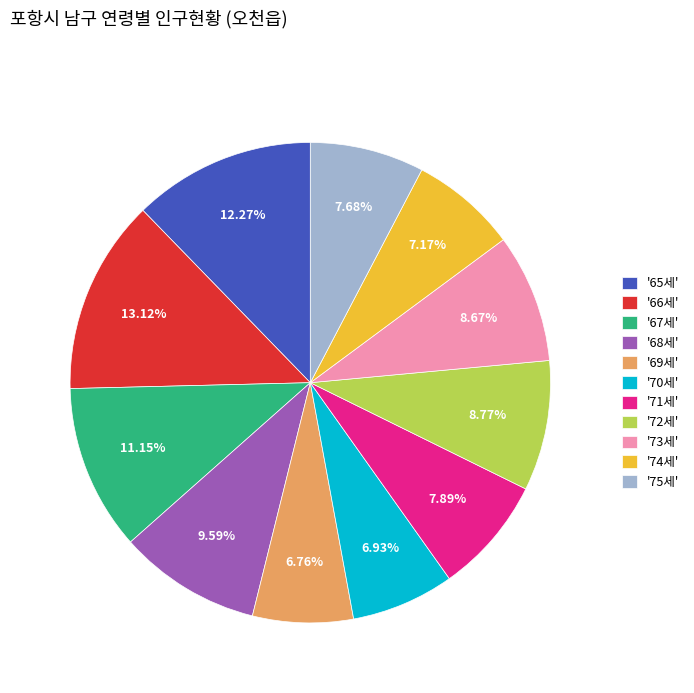

Count the number of slices in the pie.

11